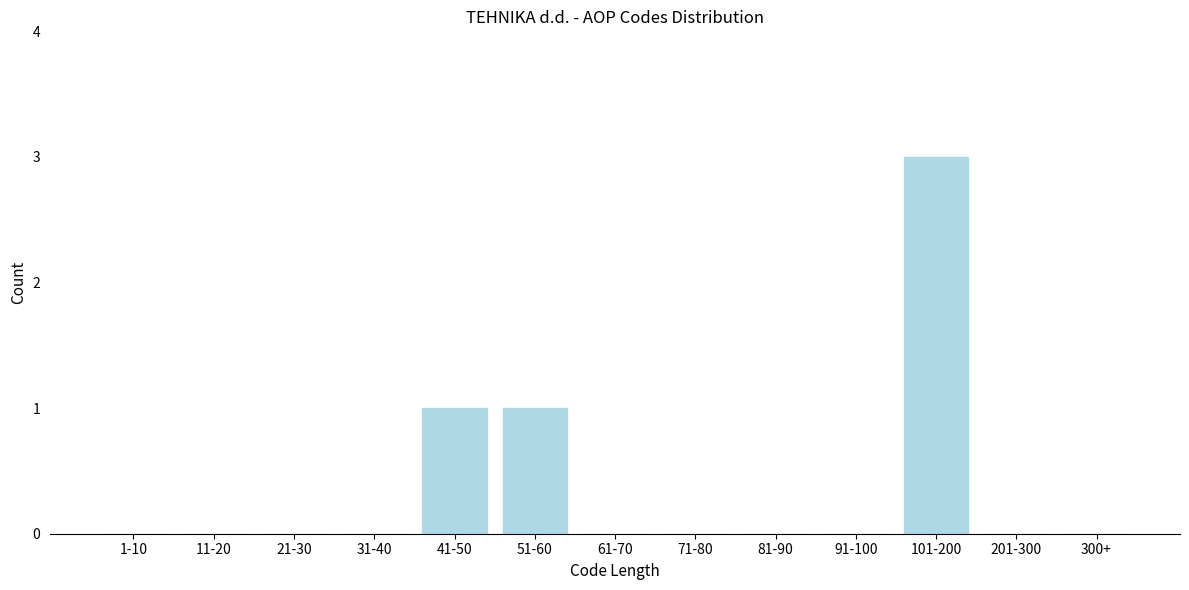

Reading right to left, transcribe all the data shown in this chart.

300+=0	201-300=0	101-200=3	91-100=0	81-90=0	71-80=0	61-70=0	51-60=1	41-50=1	31-40=0	21-30=0	11-20=0	1-10=0